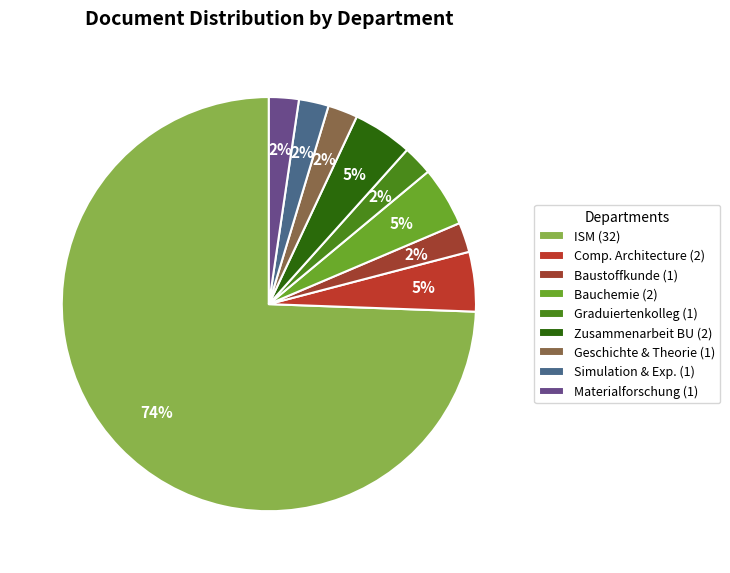

To the nearest percent, what is the average slice percentage?

11%